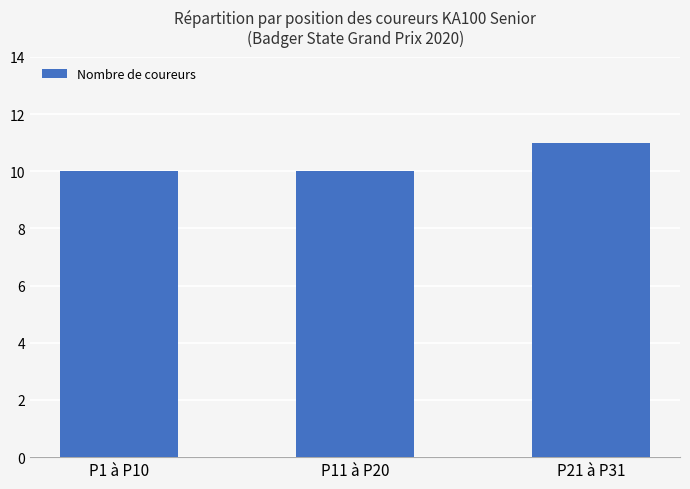

What is the value of the 2nd bar from the left?

10